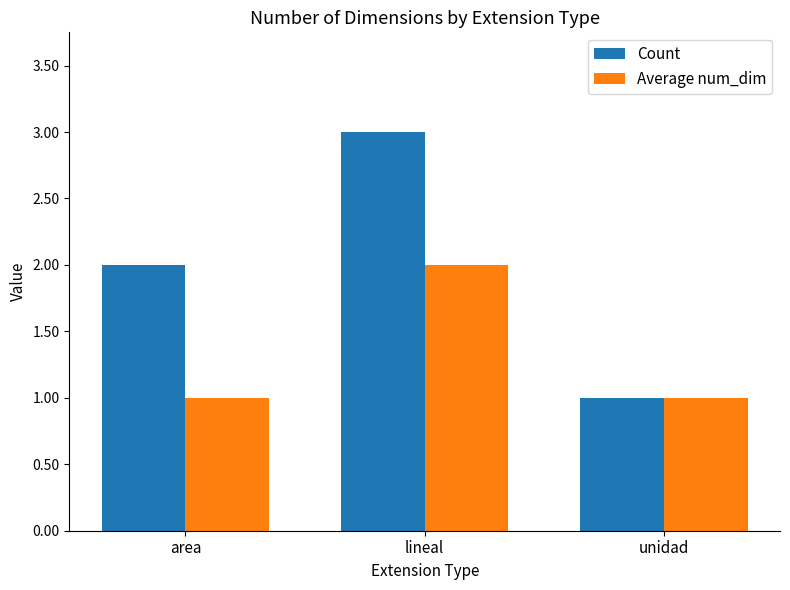

Which label corresponds to the largest value in the chart?

lineal